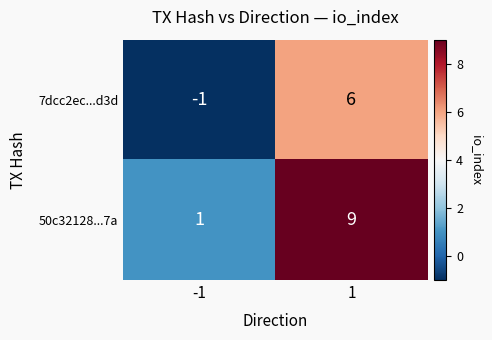

List the series in order of their peak value, lowest first.

7dcc2ec...d3d, 50c32128...7a